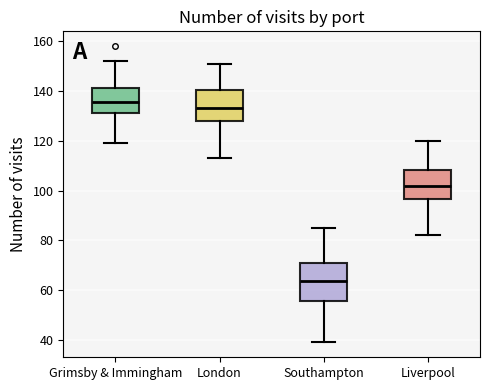

Where is the lower edge of the box for Liverpool on the y-axis? The values are not printed on the chart, so give them approximately, as read against the axis.

96